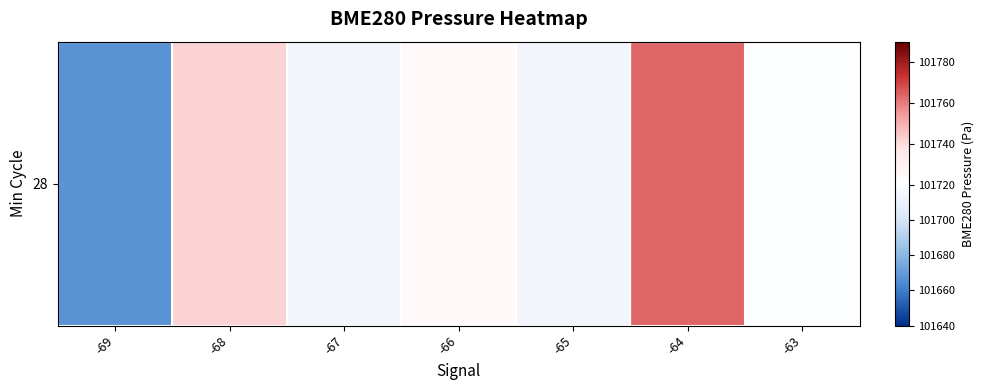

What value does the data have at -65?

101713.8